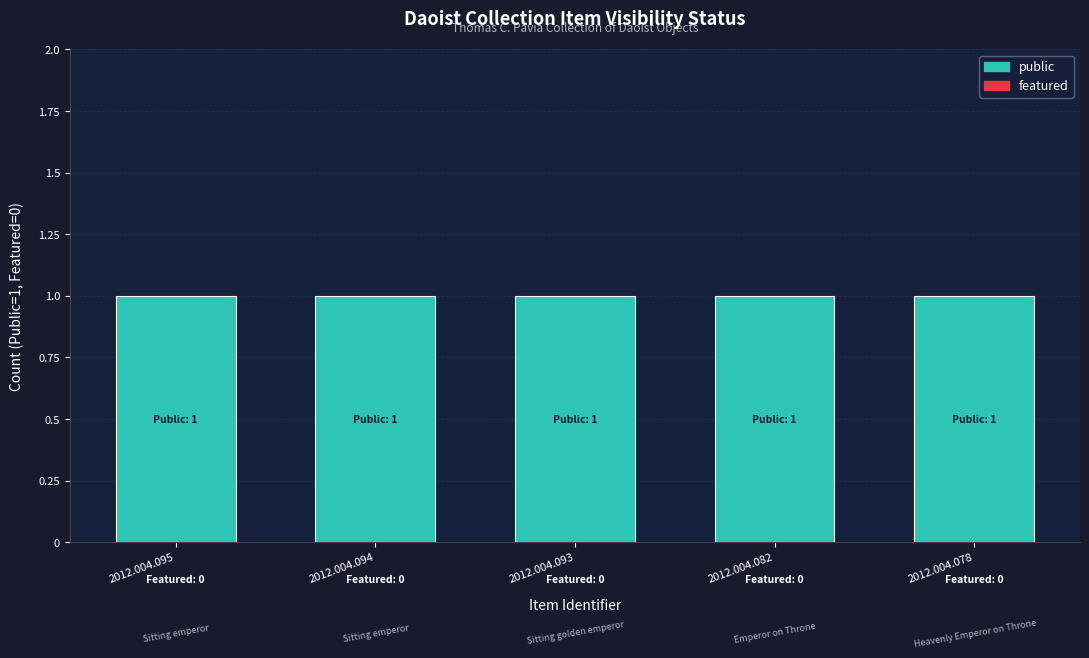

List the labels in order of public value, largest first.

2012.004.095, 2012.004.094, 2012.004.093, 2012.004.082, 2012.004.078